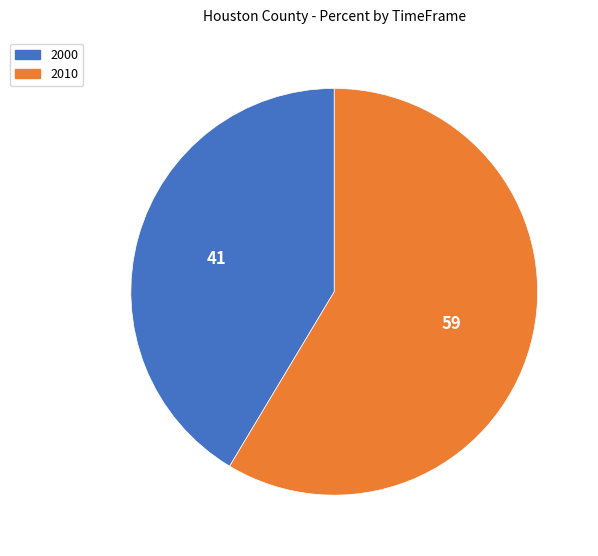

Rank the categories by value from lowest to highest.

2000, 2010